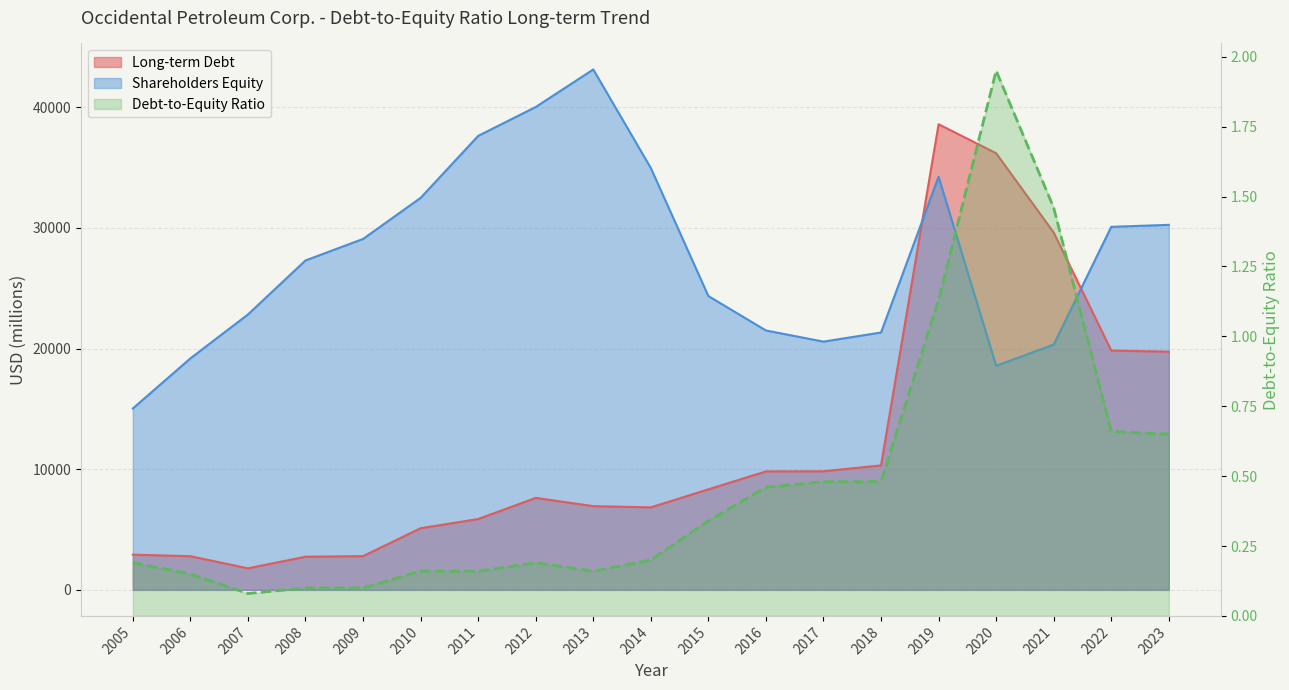

Is it true that Debt-to-Equity Ratio equals 0.3 at 2014?

False